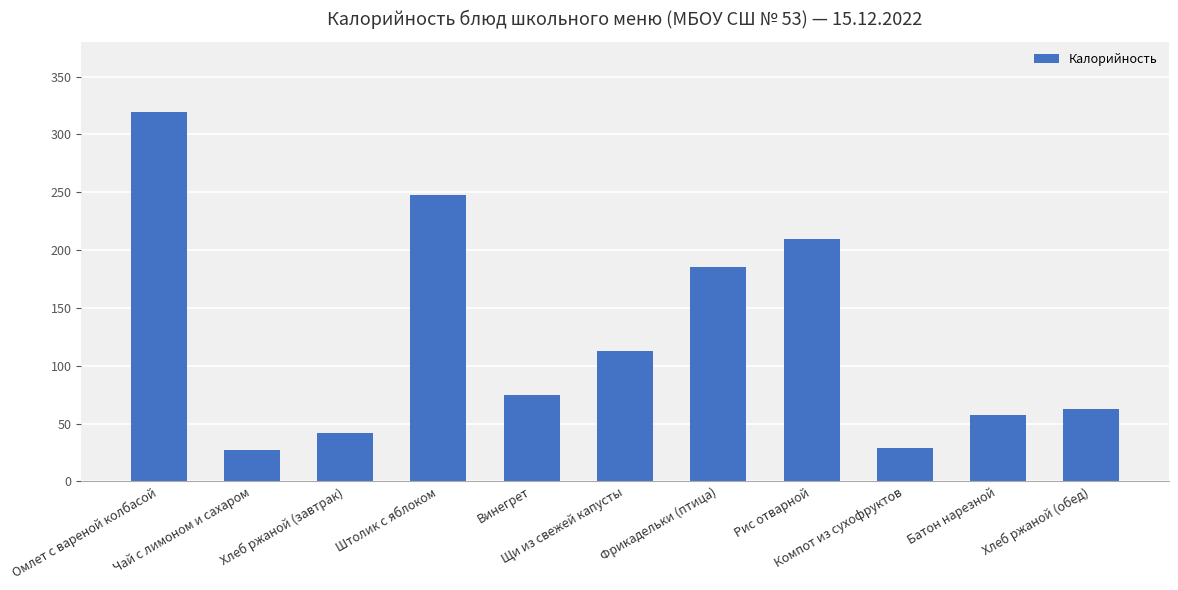

Between Винегрет and Фрикадельки (птица), which is larger?

Фрикадельки (птица)